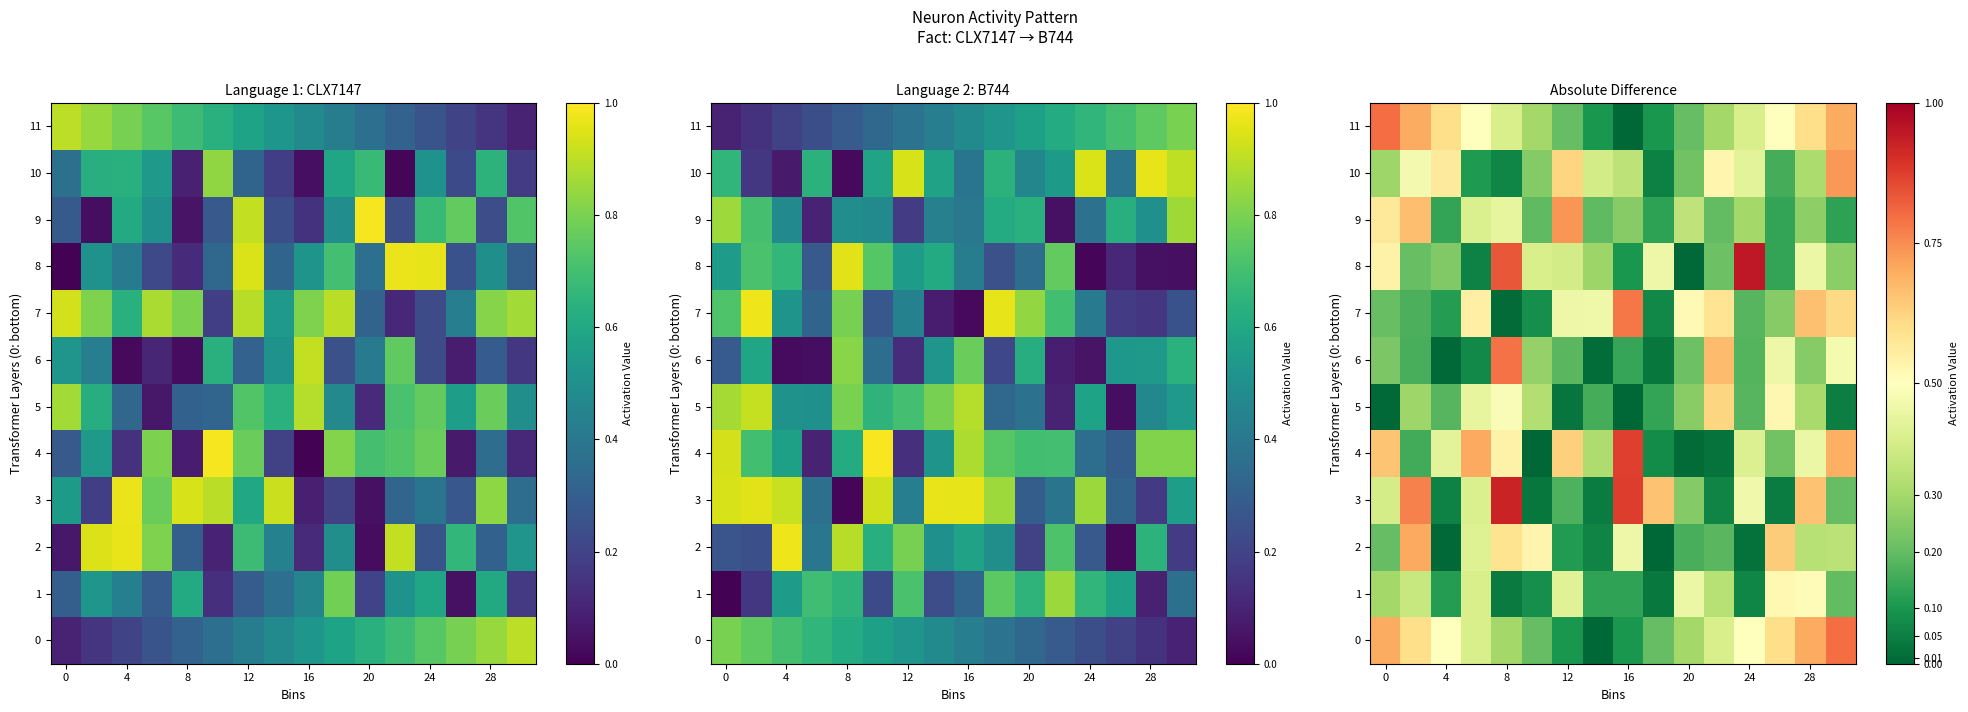

What is the maximum value for 2?

0.7